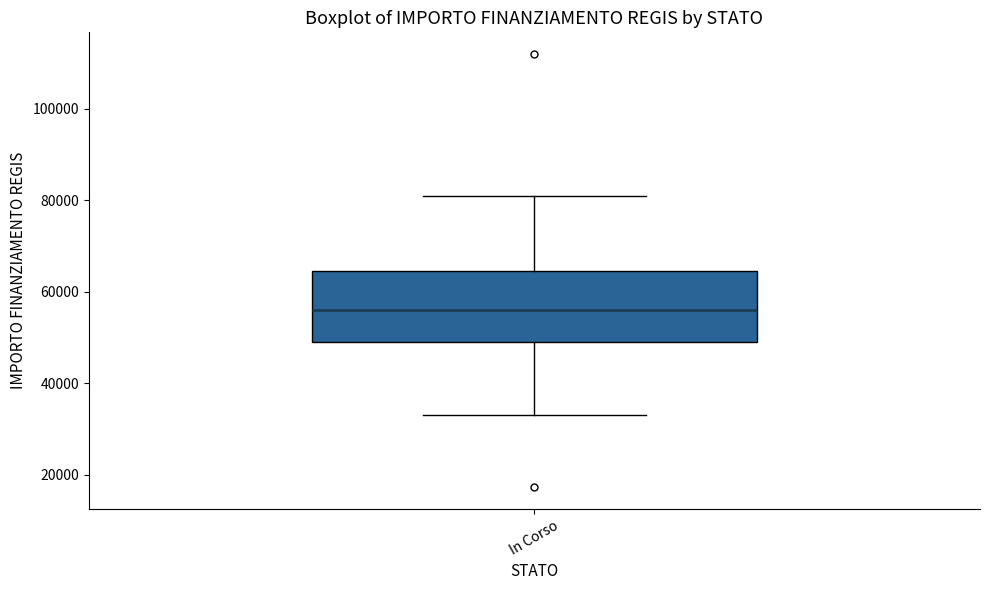

Transcribe this box plot: give where the median line is, the range the box spans, and where the two whiskers end, as read against the y-axis. The values are not printed on the chart, so give them approximately, as read against the axis.

median 56000, box 50000 to 64000, whiskers 32000 to 80000